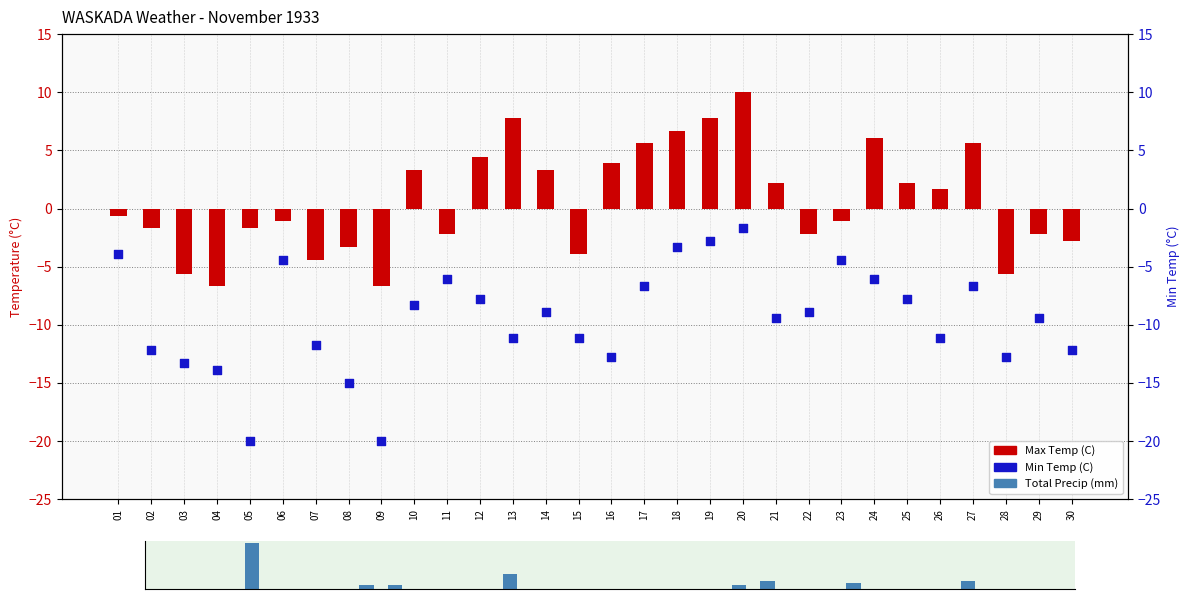

At how many categories does at least one series exceed 5?

9